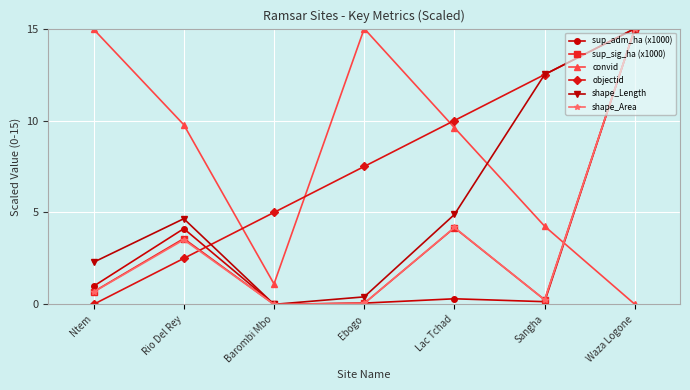

Which category has the lowest value in the objectid series?

Ntem